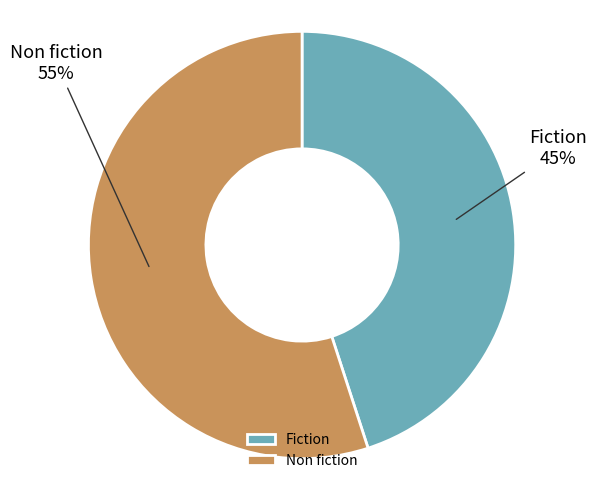

To the nearest percent, what percentage of the pie is Non fiction?

55%